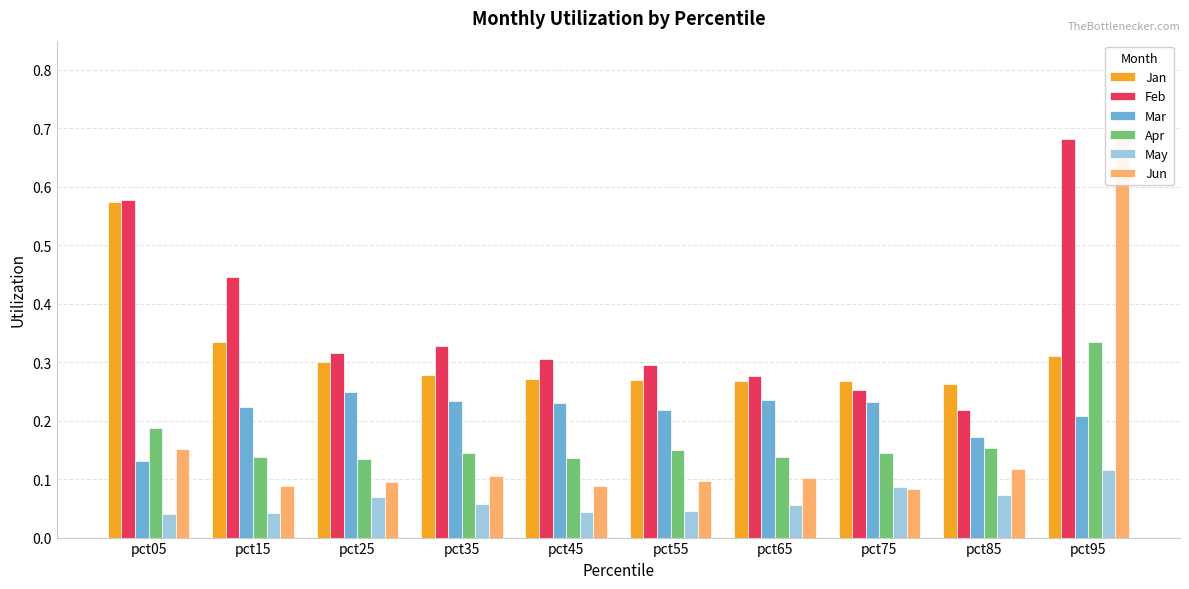

The Jun series shows 0.1 at pct75. True or false?

True